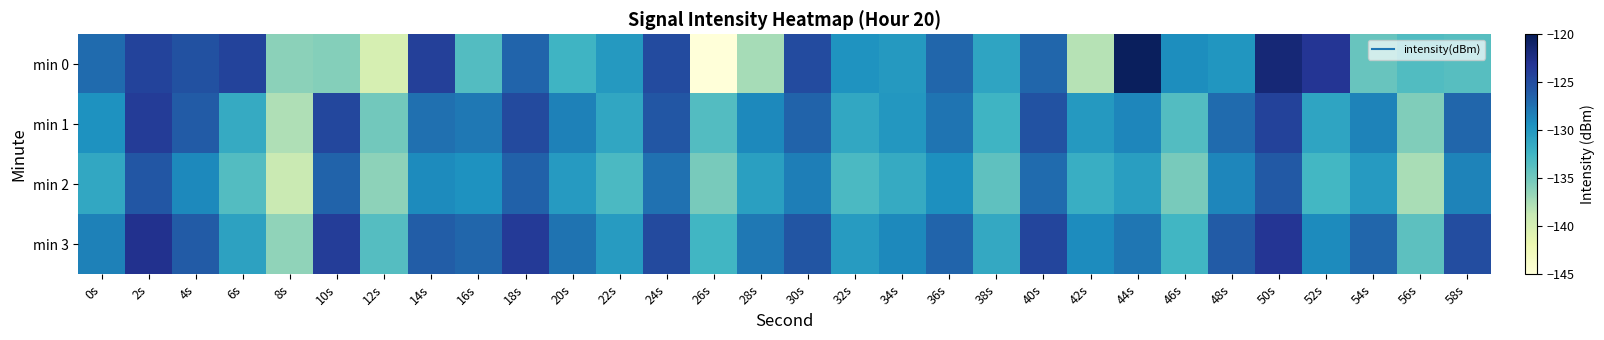

List the series in order of their overall mean, highest first.

min 3, min 1, min 0, min 2